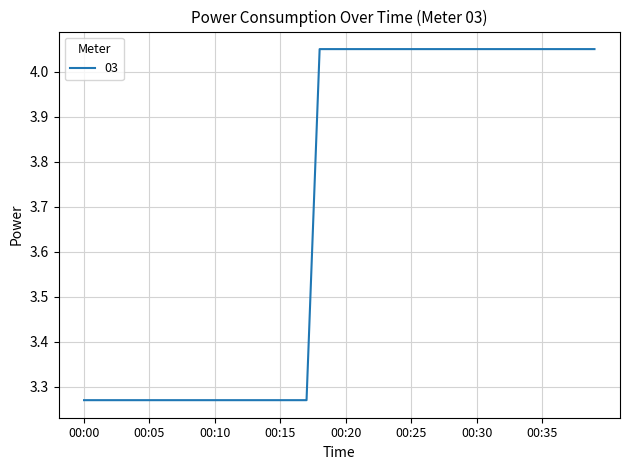

What is the difference between the maximum and minimum values?

0.8